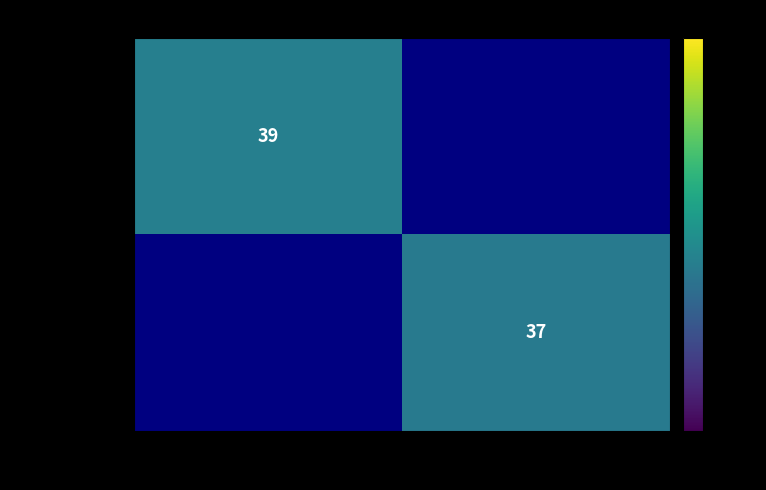

True or false: 27fbea6d…9f5… has a value of 19 at 1.

False